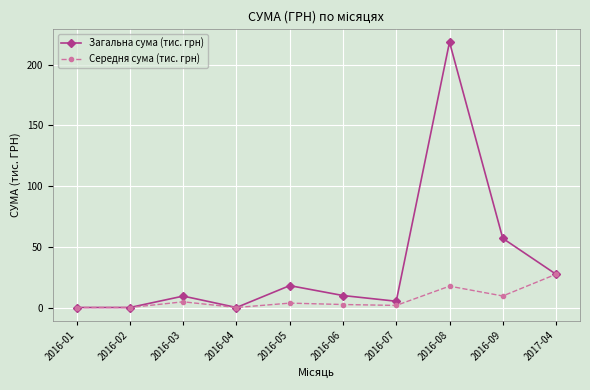

What is the maximum value shown in the chart?

218.7